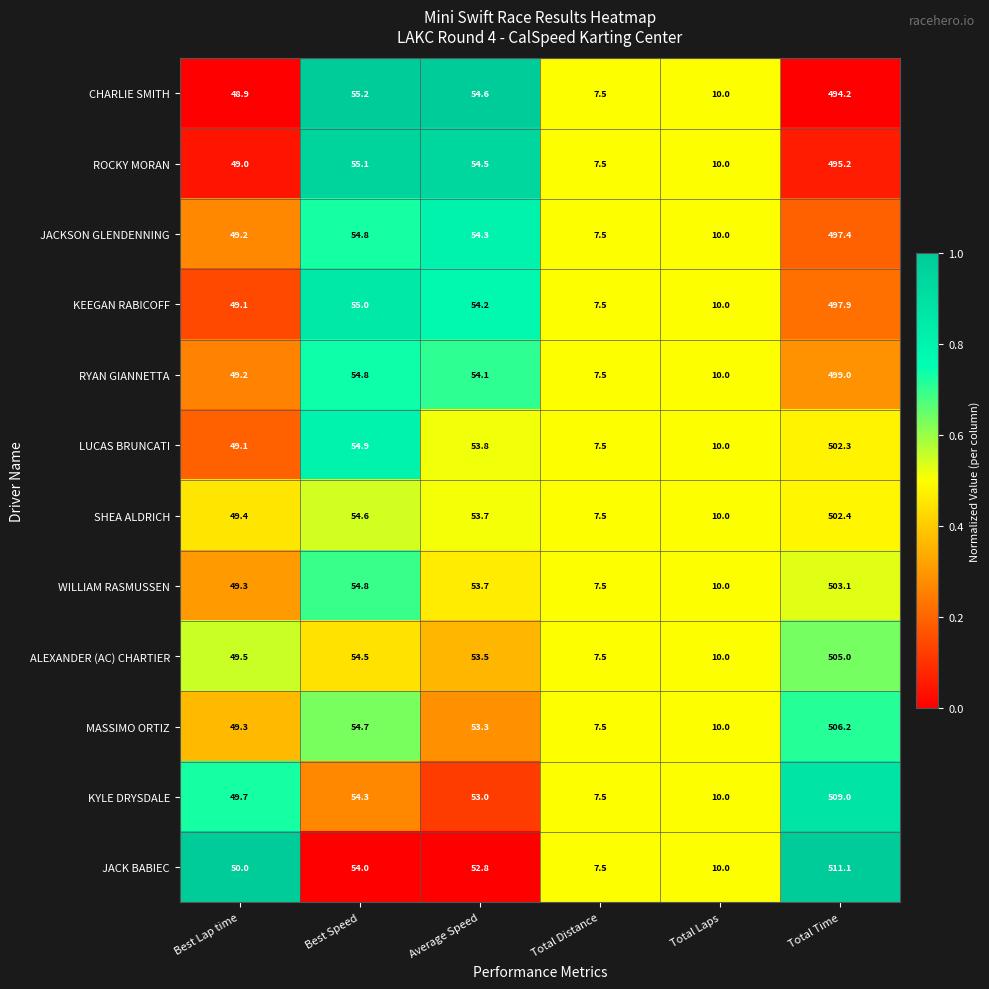

Is the value of WILLIAM RASMUSSEN at Total Laps greater than the value of ALEXANDER (AC) CHARTIER at Total Distance?

Yes